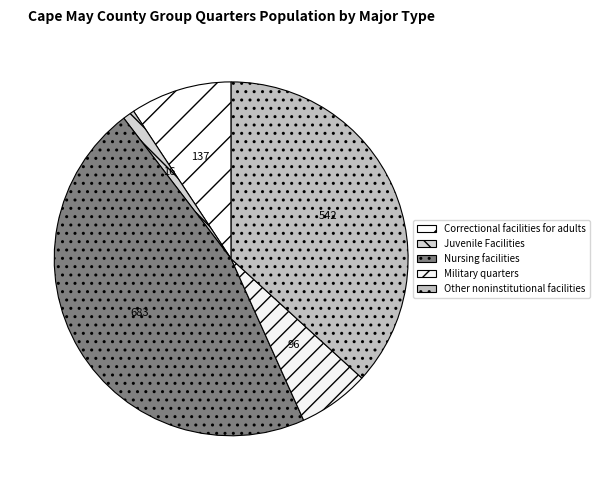

How many slices are in this pie chart?

5